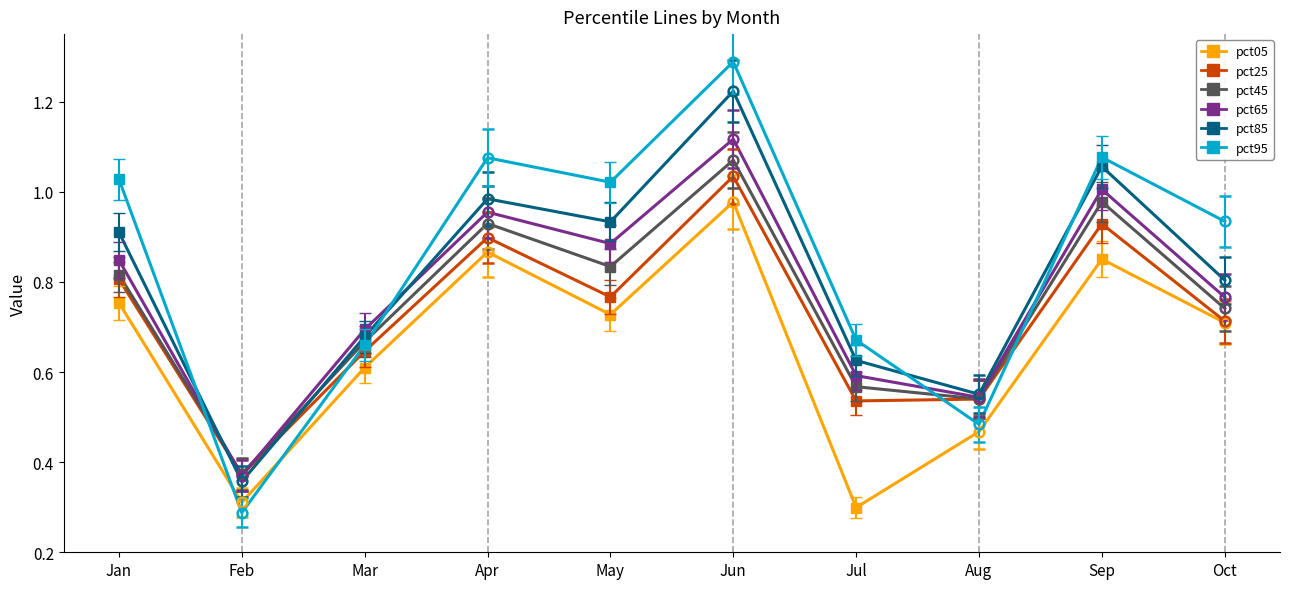

How many lines are shown in the chart?

6